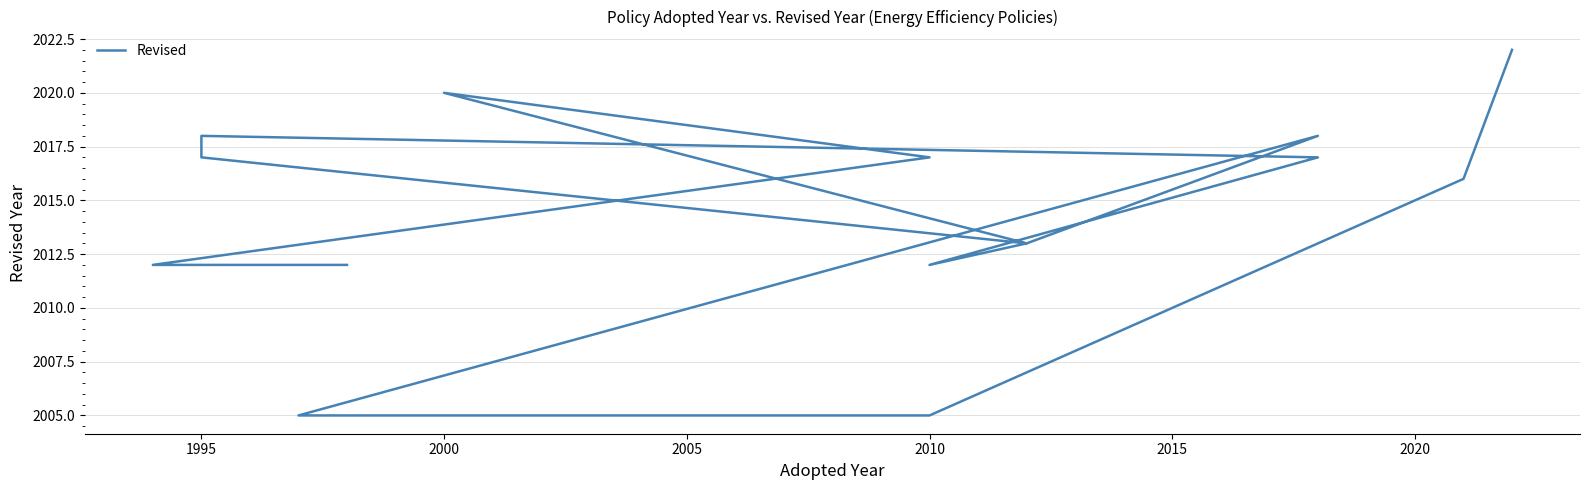

How many points are higher than both their immediate neighbors (excluding endpoints)?

3